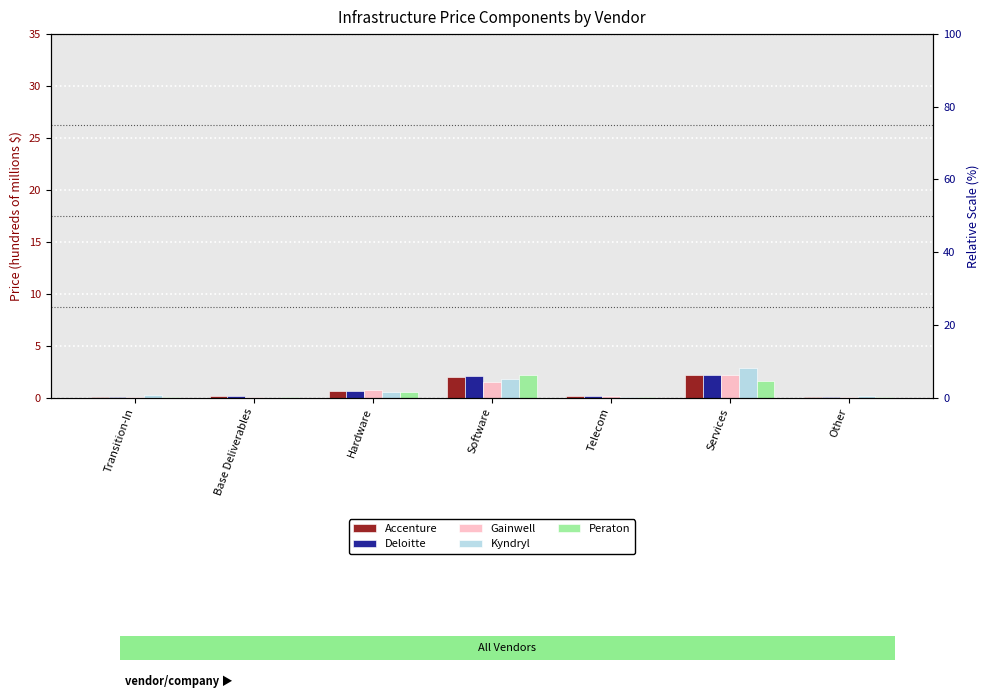

What is the maximum value for Kyndryl?

2.8